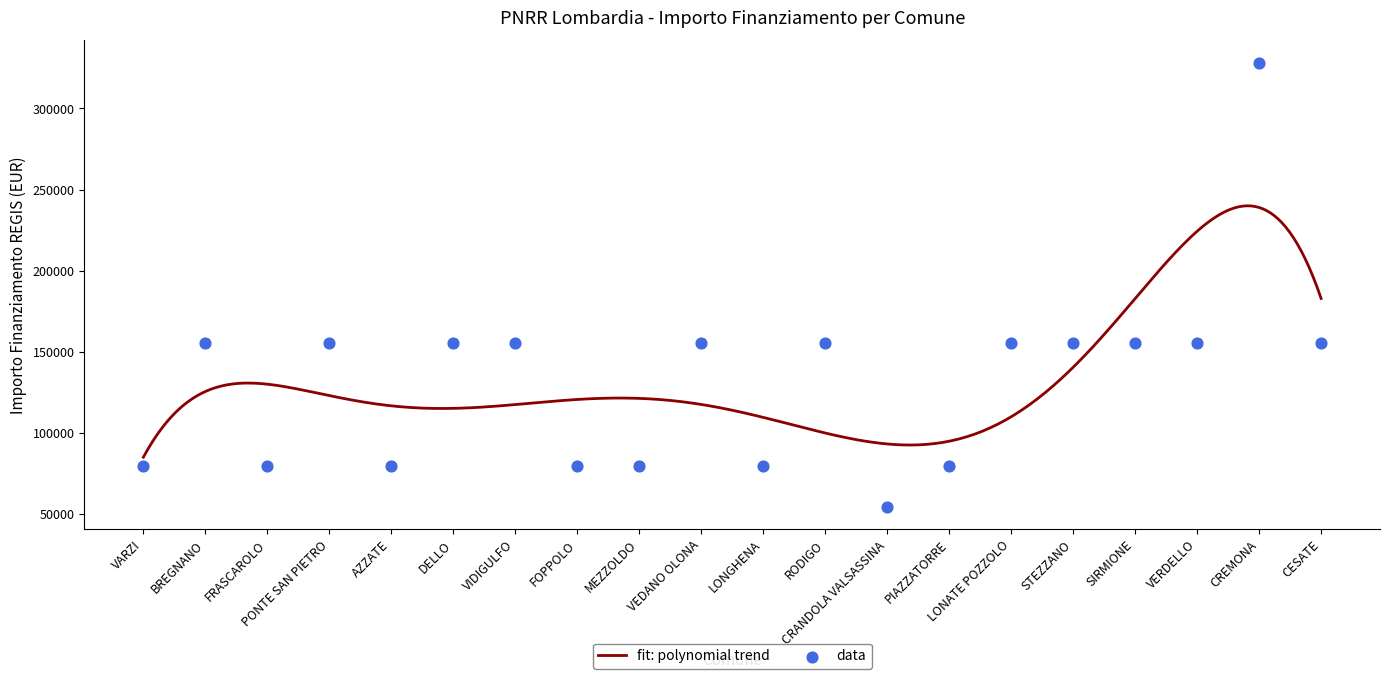

Approximately how many times larger is the value at SIRMIONE compared to CREMONA?

0.5